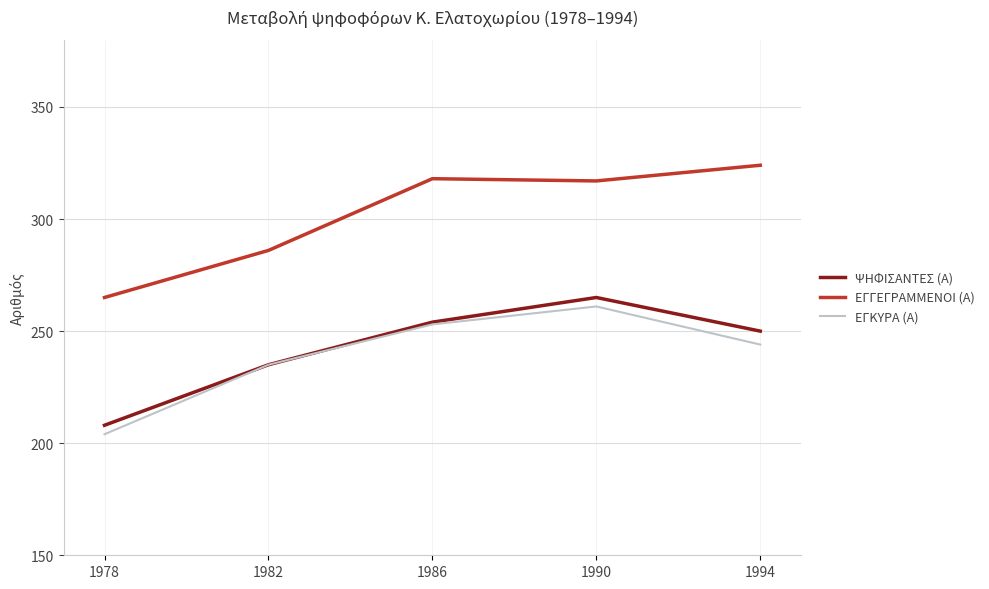

At which label is ΕΓΚΥΡΑ (Α) closest to 232?

1982